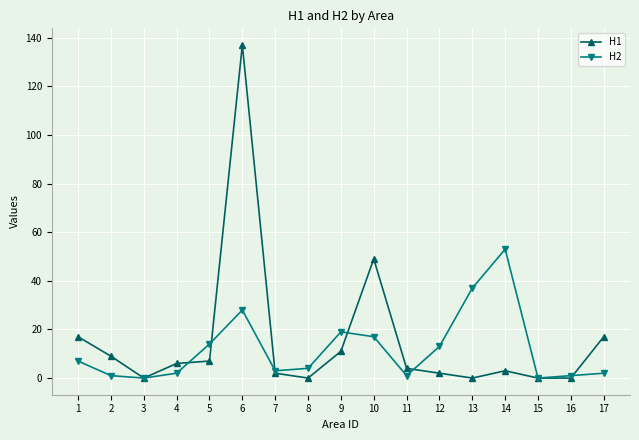

Where does the H1 series first go above 4?

1